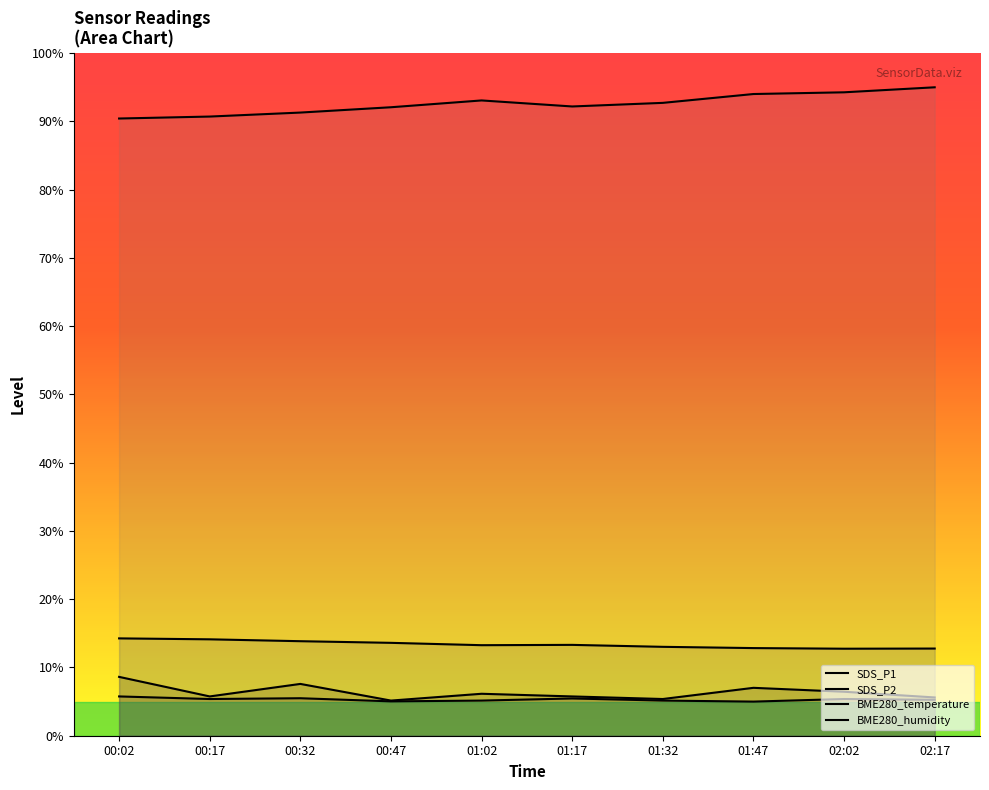

What is the value of the BME280_temperature point at the 7th from the left?

13.0